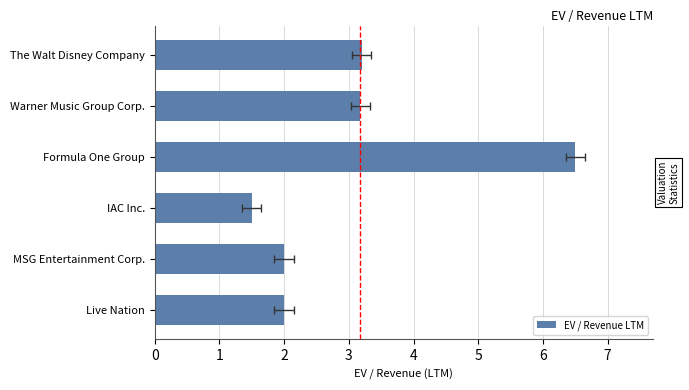

What is the difference between the second highest and minimum values?

1.7